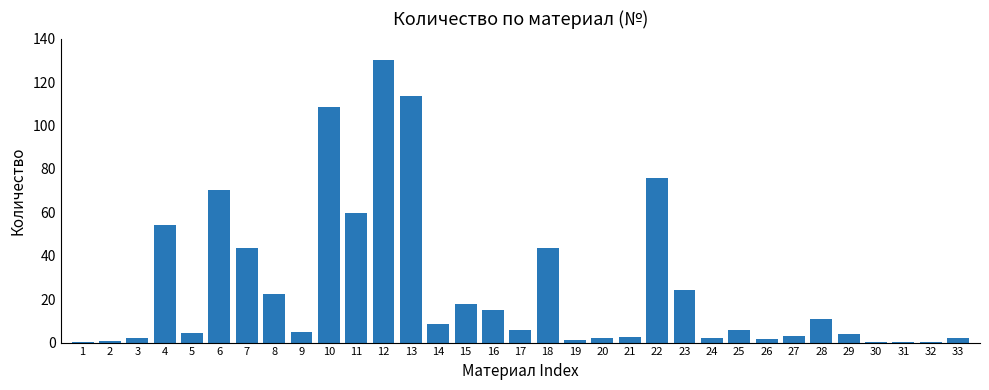

Which category has the highest value across all series?

12